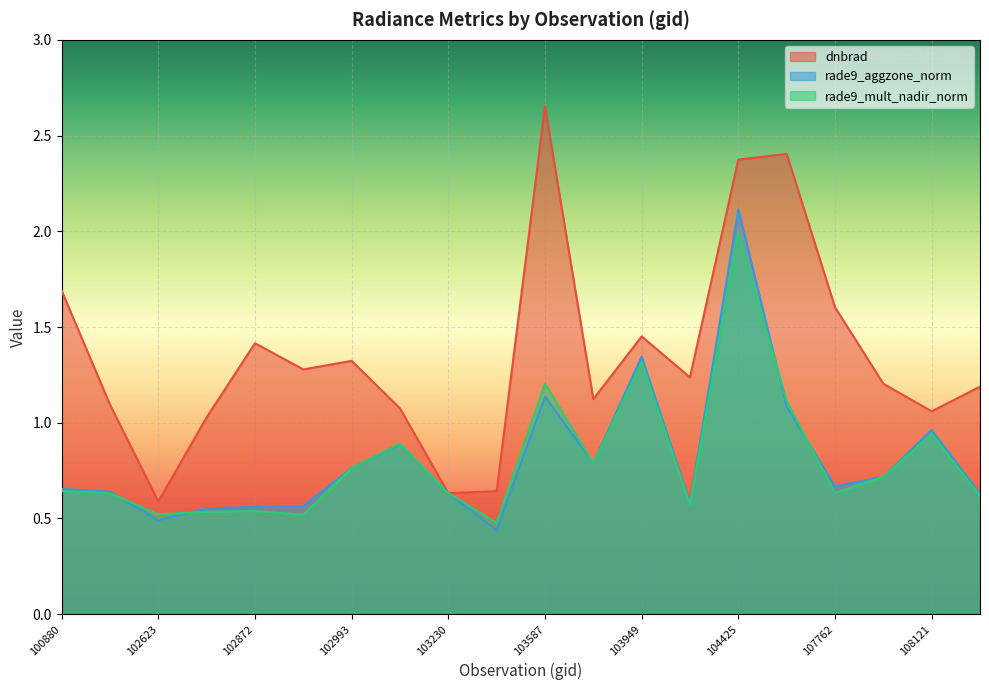

Which series changed the most between 103349 and 107774?

dnbrad